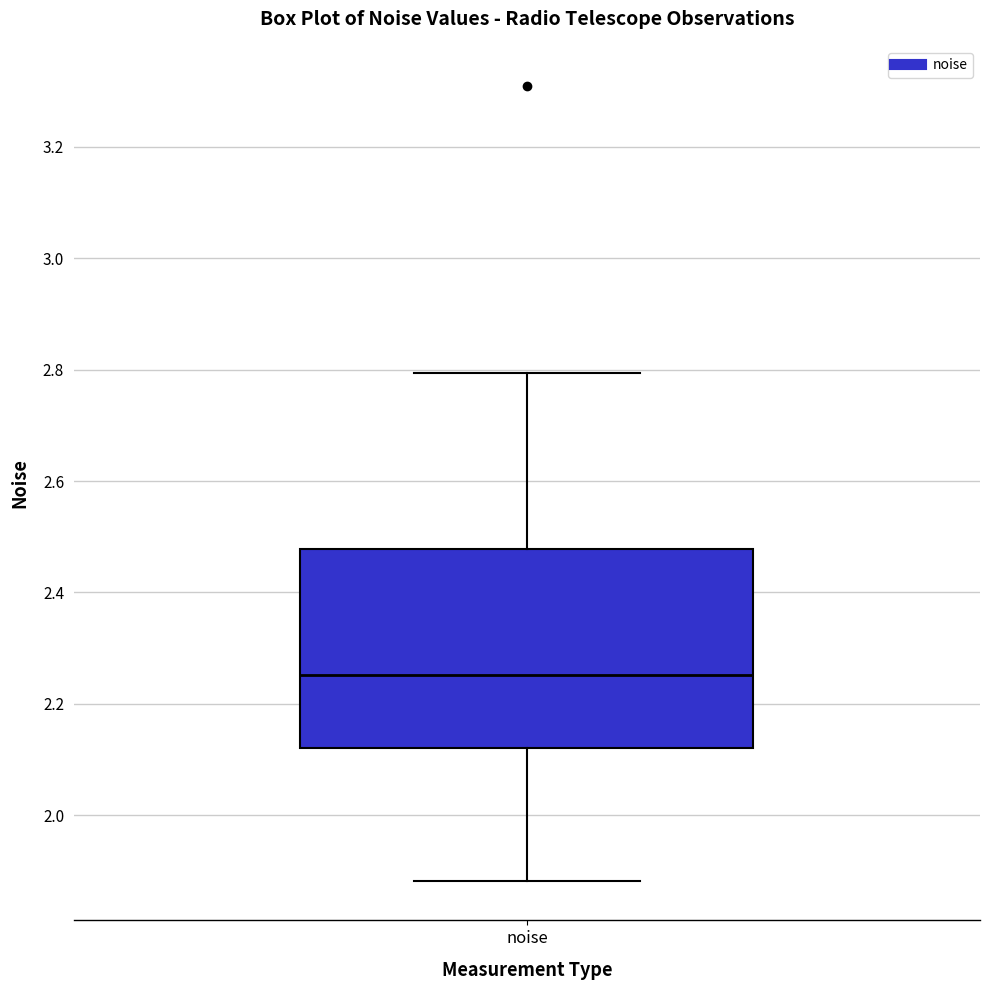

Transcribe this box plot: give where the median line is, the range the box spans, and where the two whiskers end, as read against the y-axis. The values are not printed on the chart, so give them approximately, as read against the axis.

median 2.26, box 2.12 to 2.48, whiskers 1.88 to 2.80